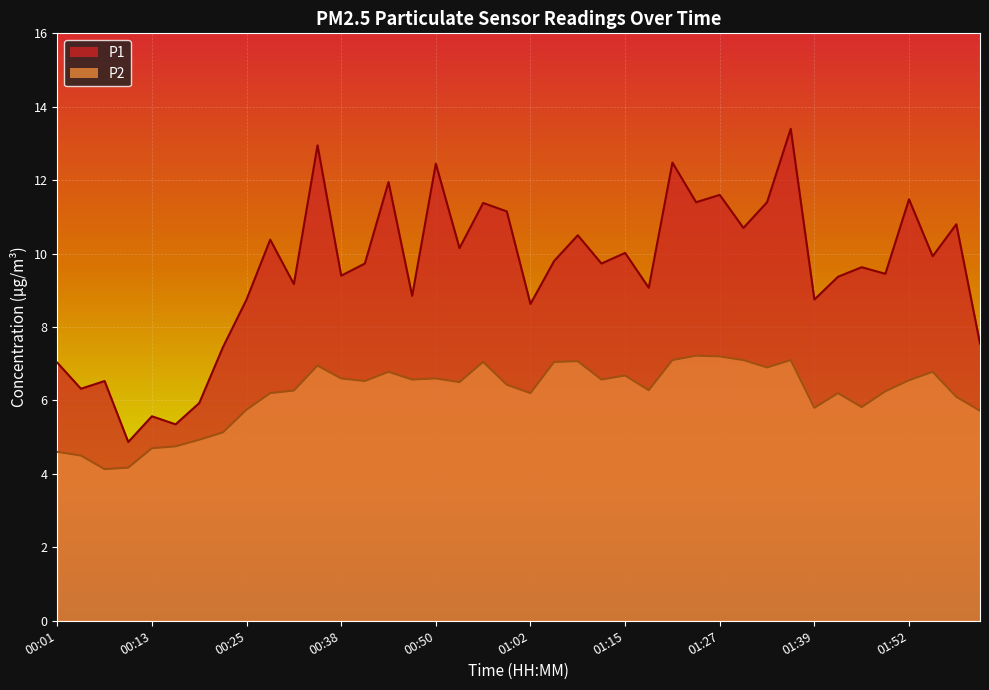

The value of P2 at 01:36 is 4.6. True or false?

False